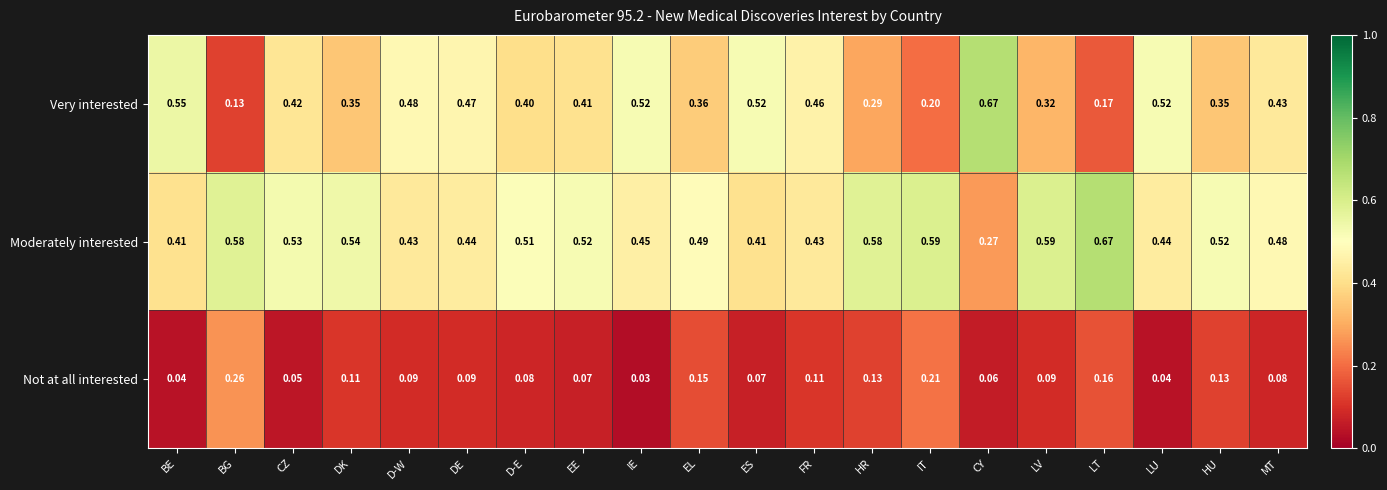

Rank the series by their average value, from highest to lowest.

Moderately interested, Very interested, Not at all interested